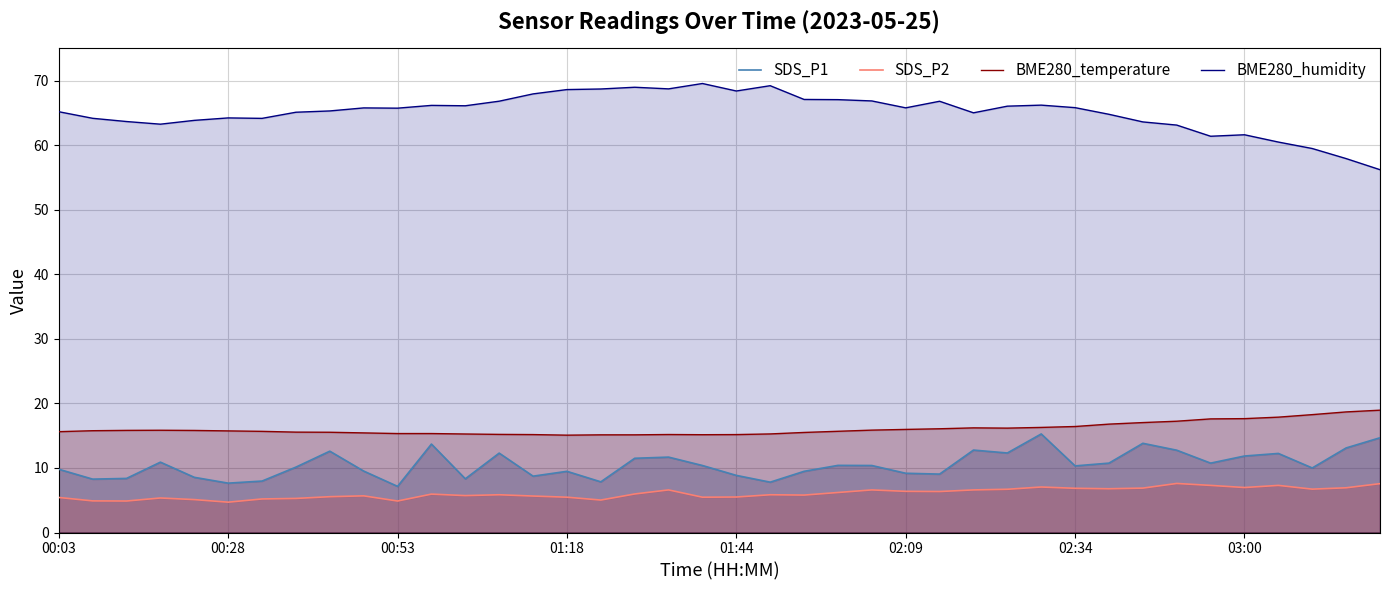

What is the difference between the highest and lowest values at 02:09?

59.4